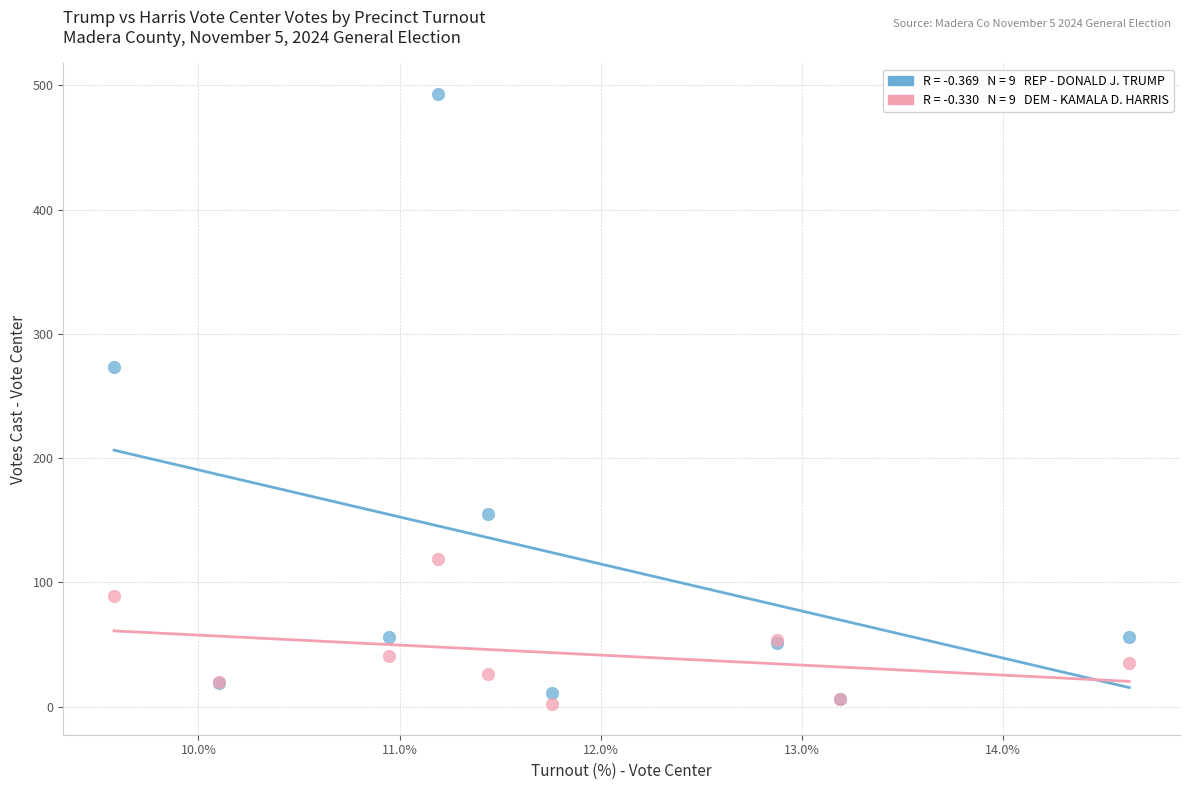

Across all series, what Y value is closest to 247?

273